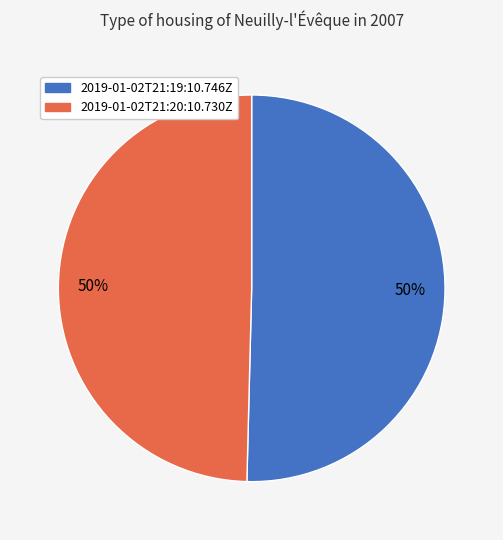

How many slices are in this pie chart?

2